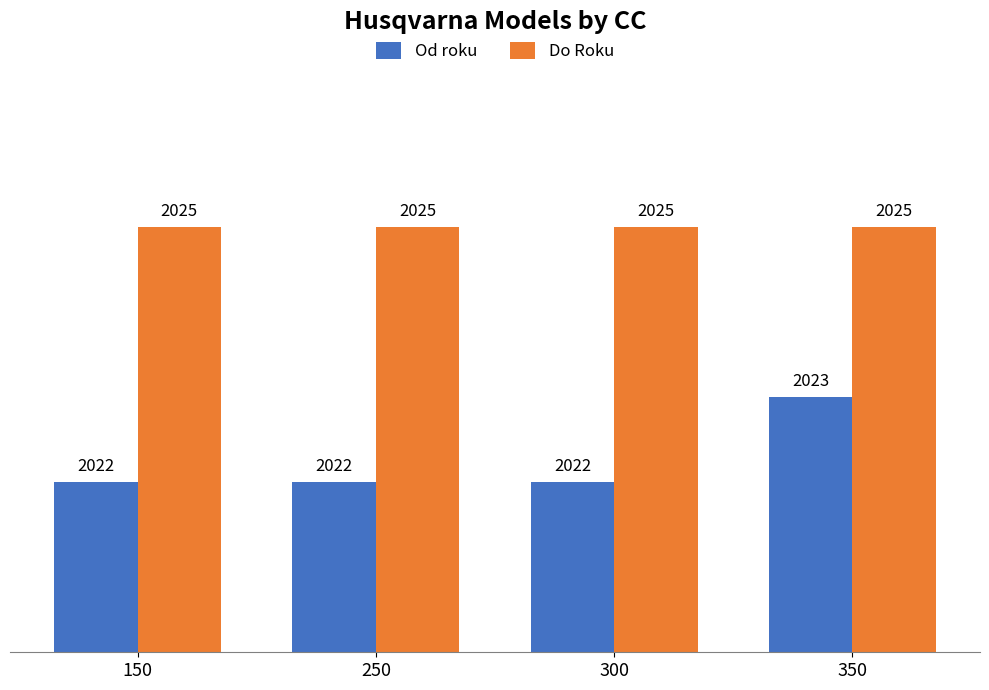

List the series in order of their peak value, highest first.

Do Roku, Od roku